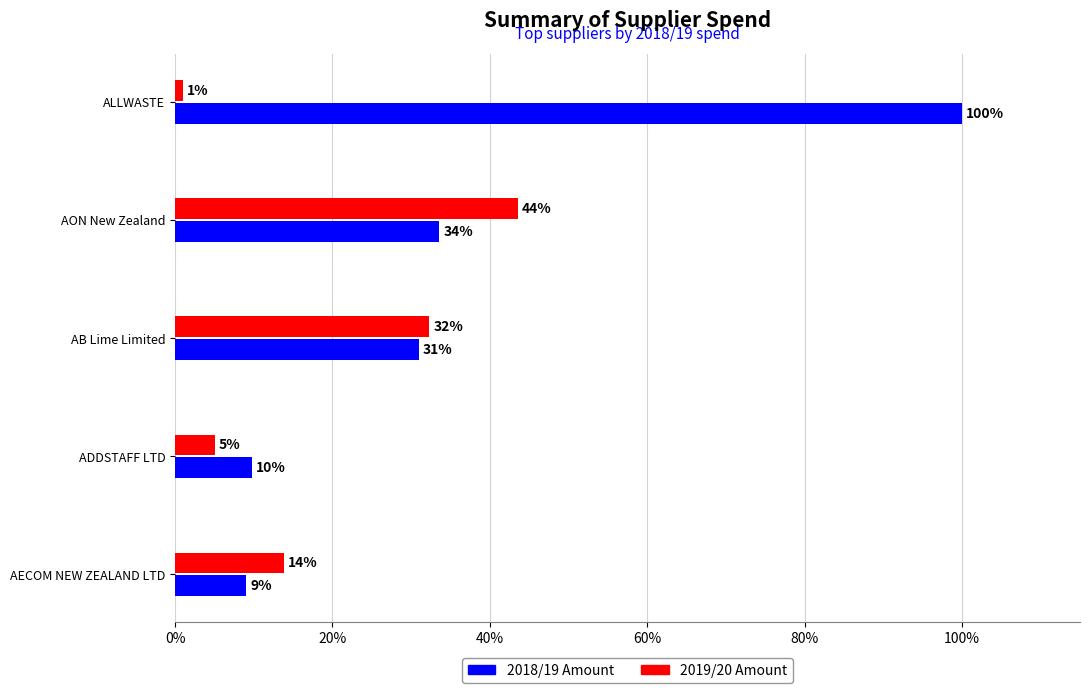

What are all the series names shown in the legend?

2018/19 Amount, 2019/20 Amount